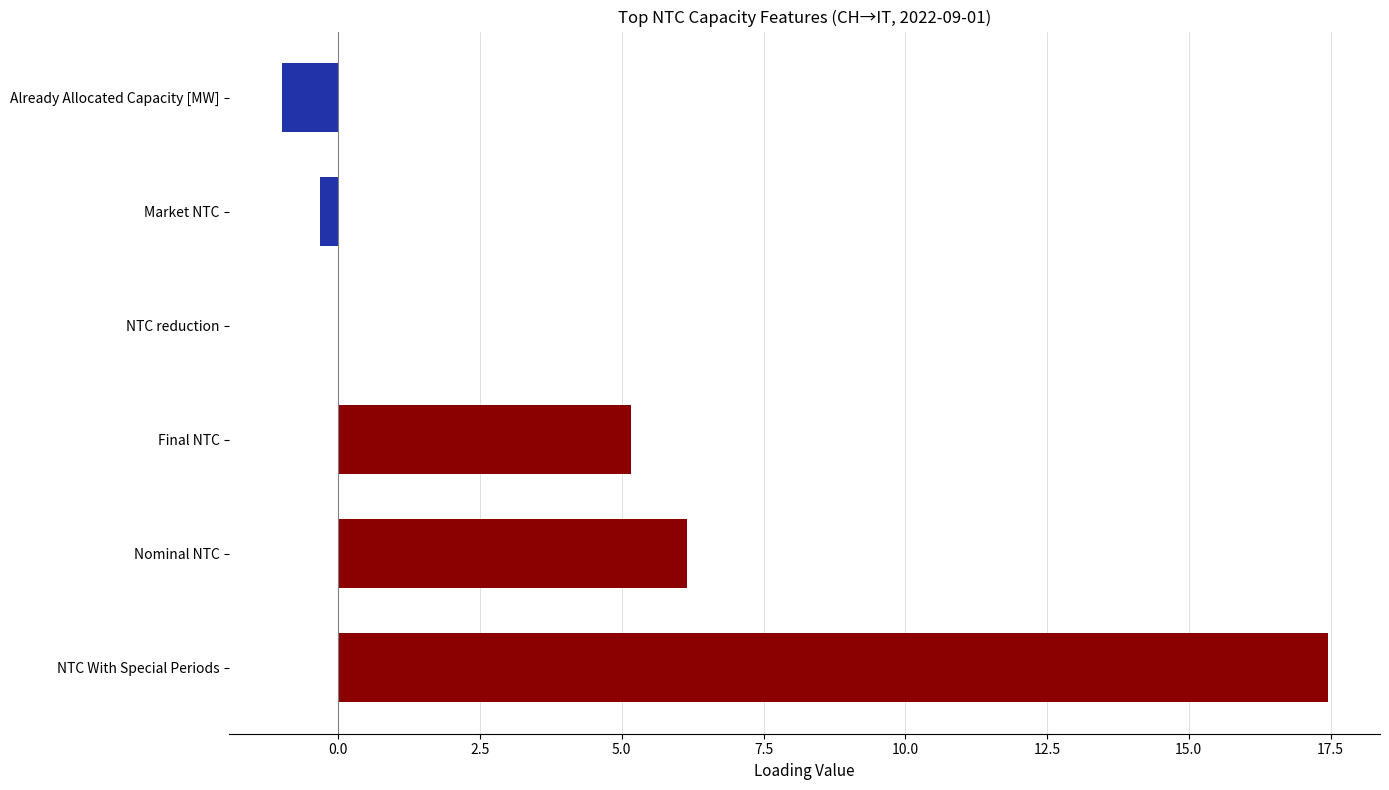

Which has a higher value, Market NTC or Nominal NTC?

Nominal NTC